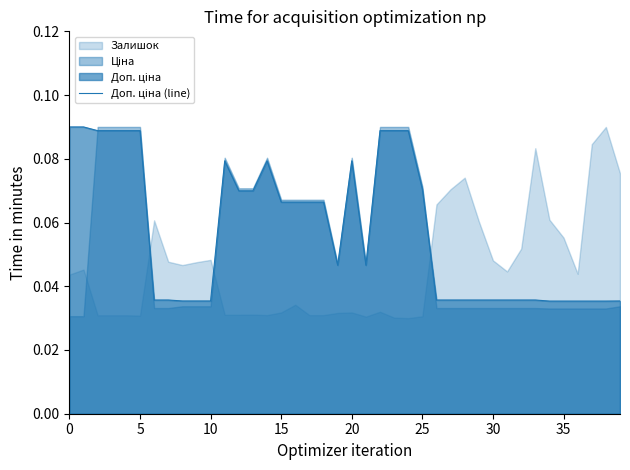

The value at 22 is 0.1. True or false?

True